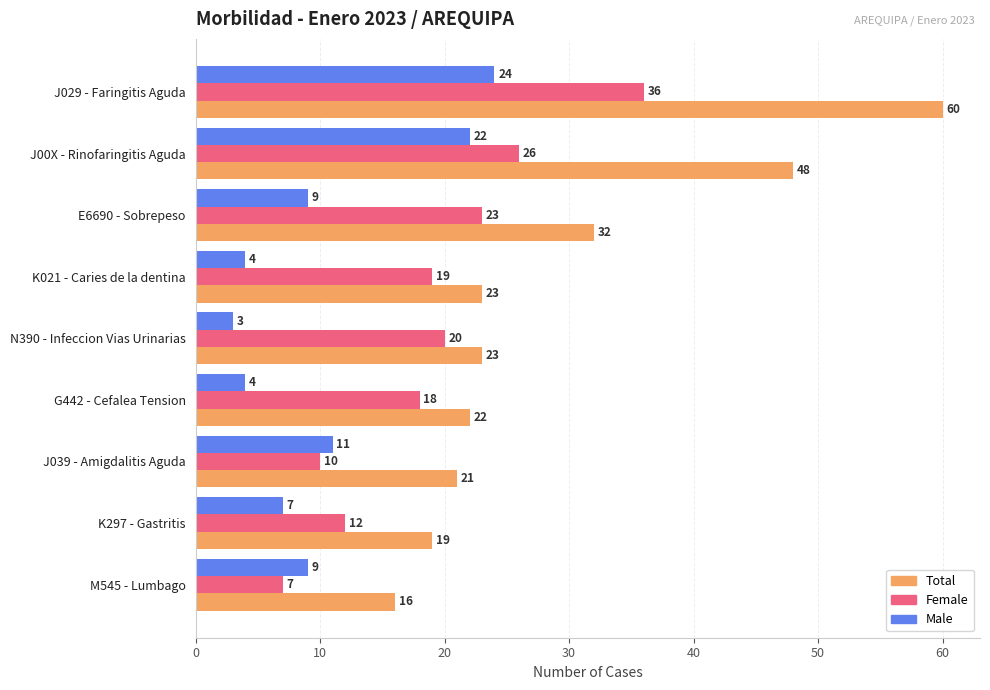

How many values in the Male series are below 9?

4